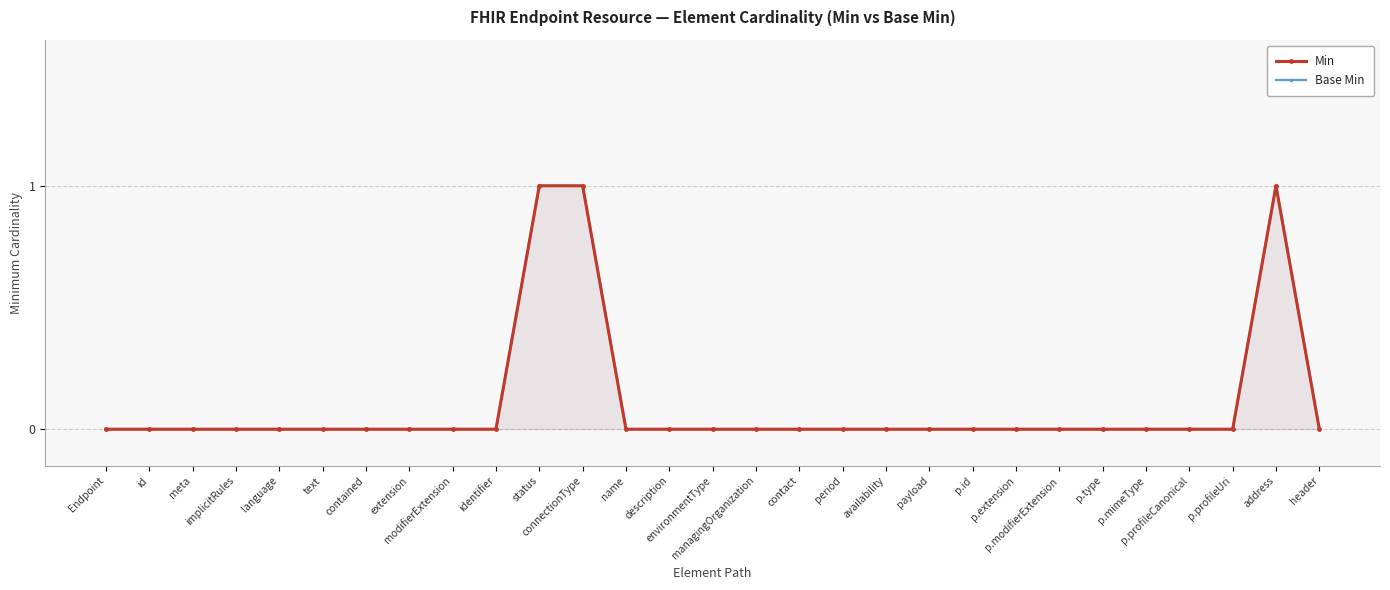

Is the value of Min at status greater than the value of Base Min at address?

No